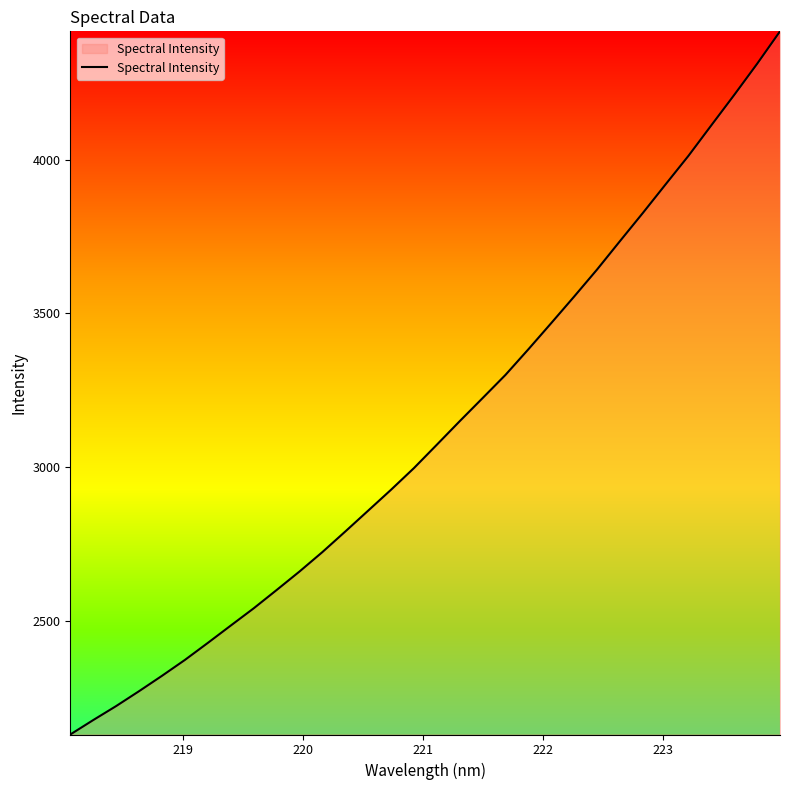

What is the smallest value displayed?

2131.3